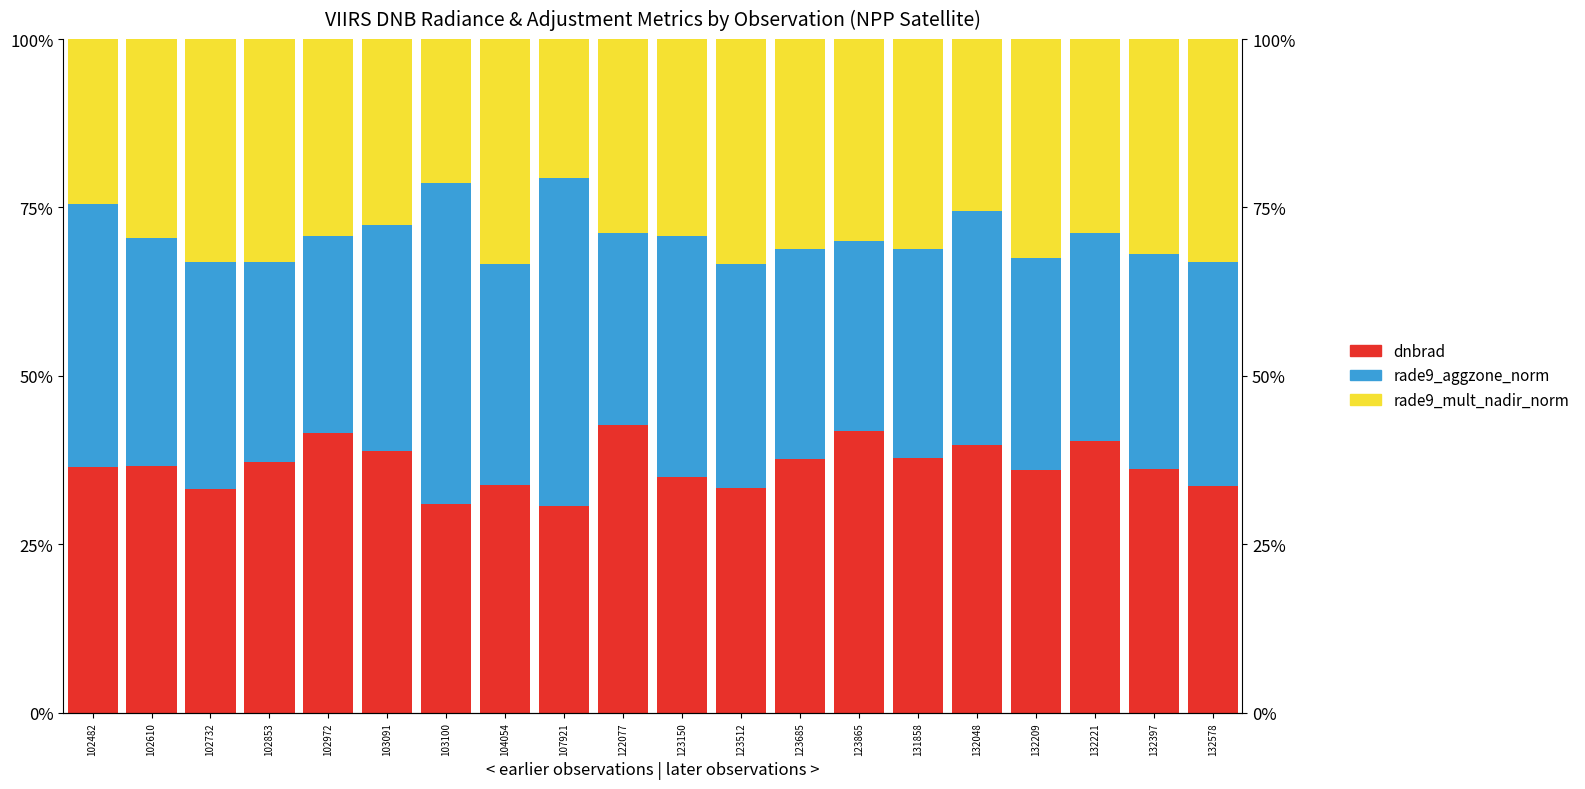

What is the value of the rade9_mult_nadir_norm bar at the 10th from the left?

28.8